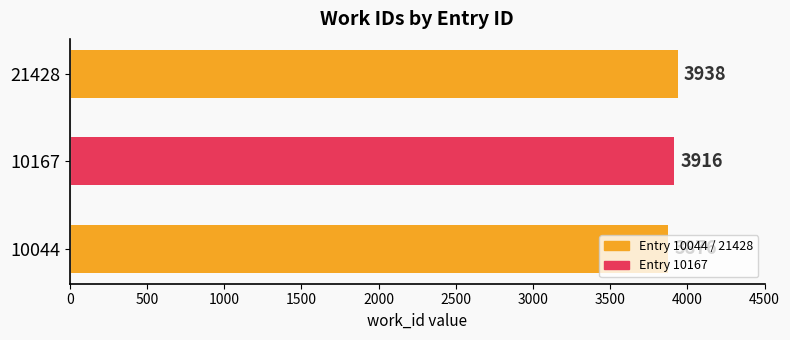

How many bars are there in total?

3